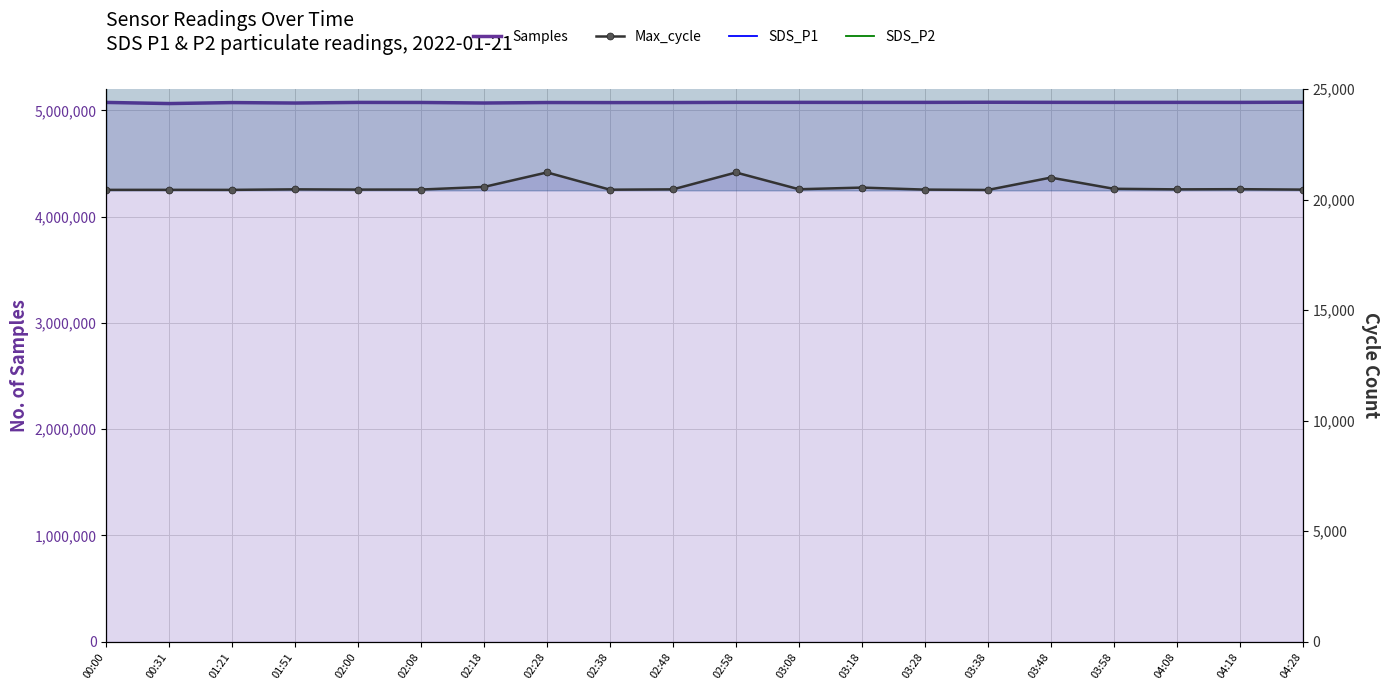

At which label does SDS_P2 reach its minimum?

02:00